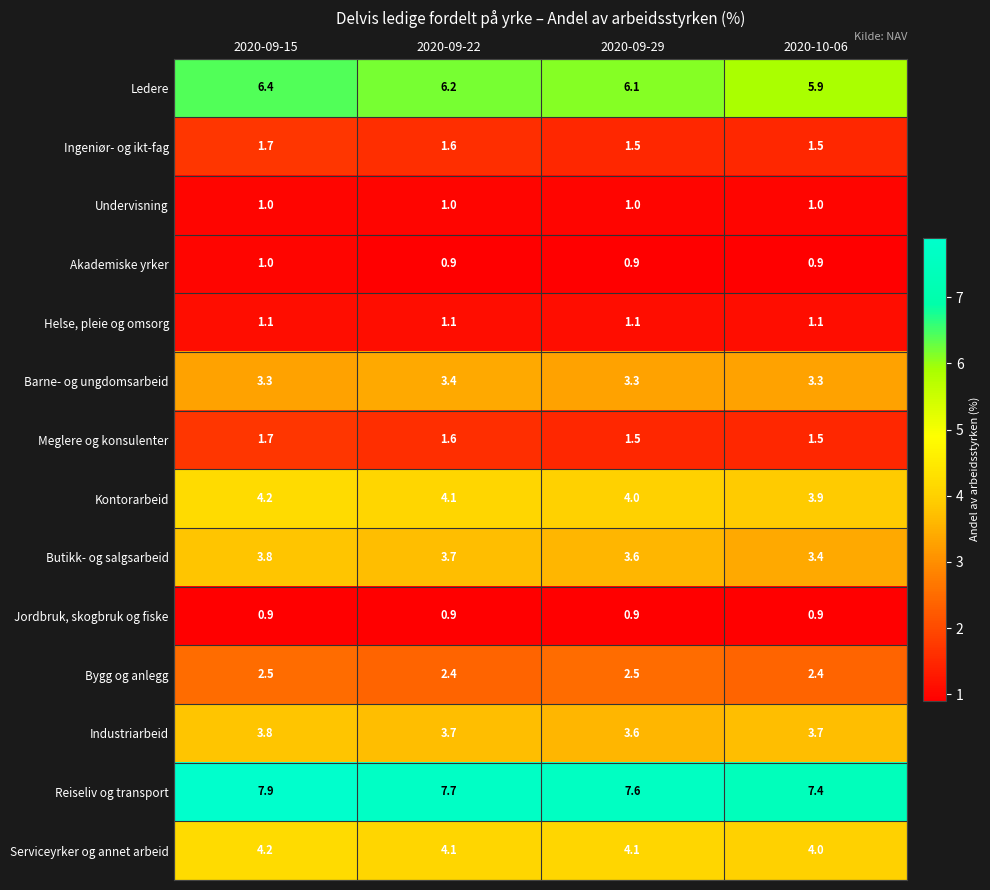

What is the average value of the Industriarbeid series?

3.7